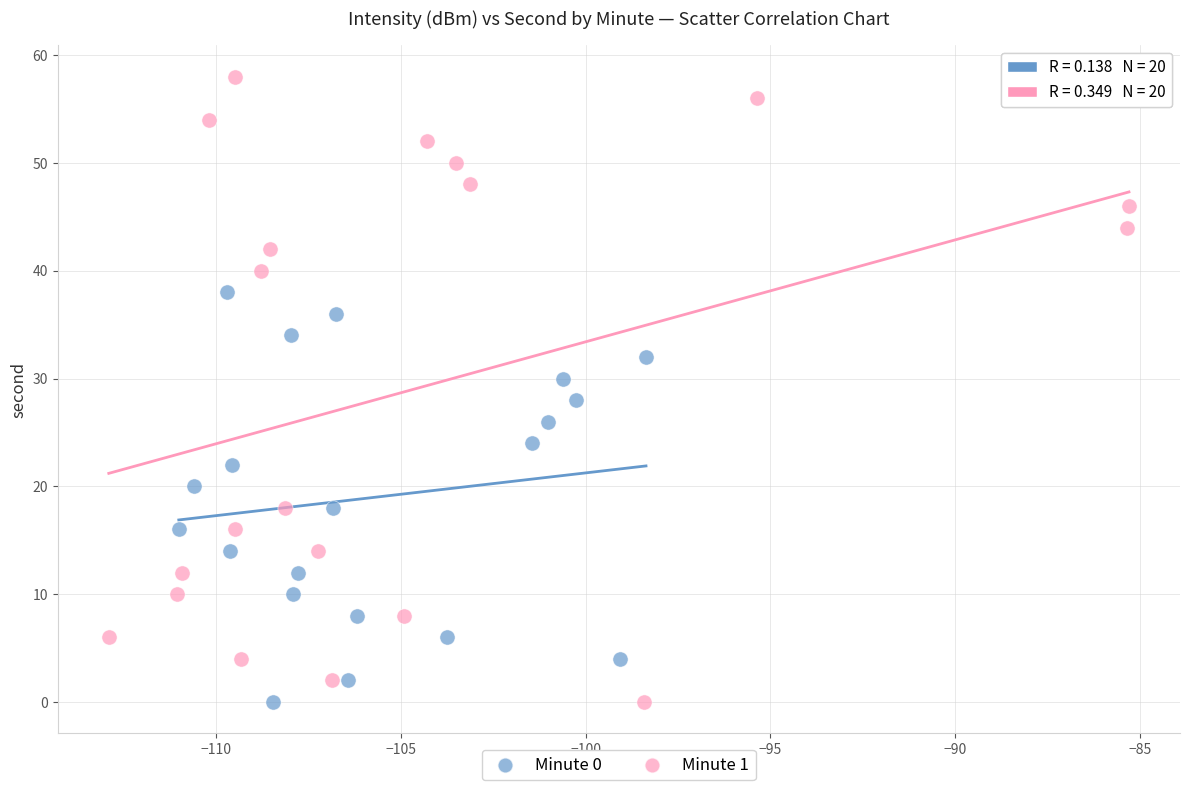

Which series reaches the maximum Y coordinate?

Minute 1